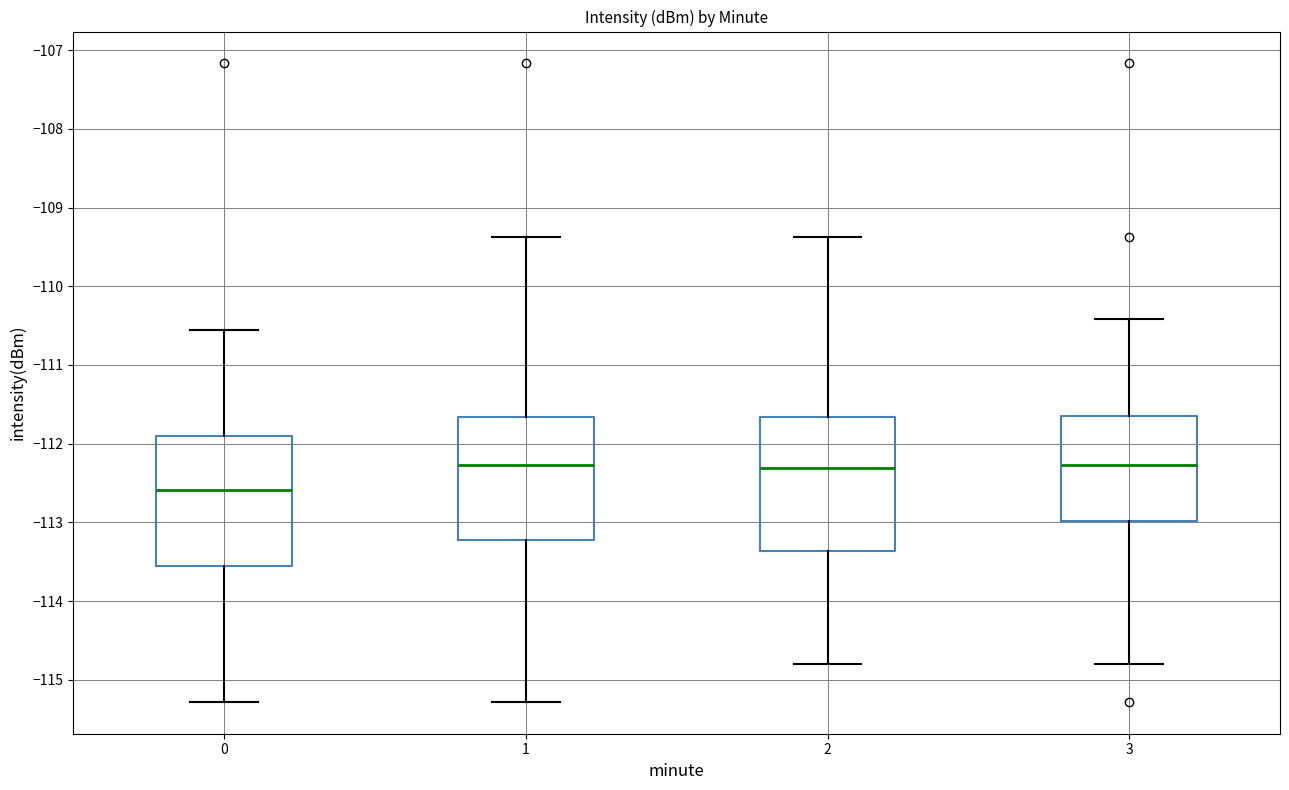

Reading left to right, read every box against the y-axis: the position of its median line, the range the box covers, and the ends of its whiskers. The values are not printed on the chart, so give them approximately, as read against the axis.

0: median -112.6, box -113.6 to -111.9, whiskers -115.3 to -110.6
1: median -112.3, box -113.2 to -111.7, whiskers -115.3 to -109.4
2: median -112.3, box -113.4 to -111.7, whiskers -114.8 to -109.4
3: median -112.3, box -113.0 to -111.7, whiskers -114.8 to -110.4